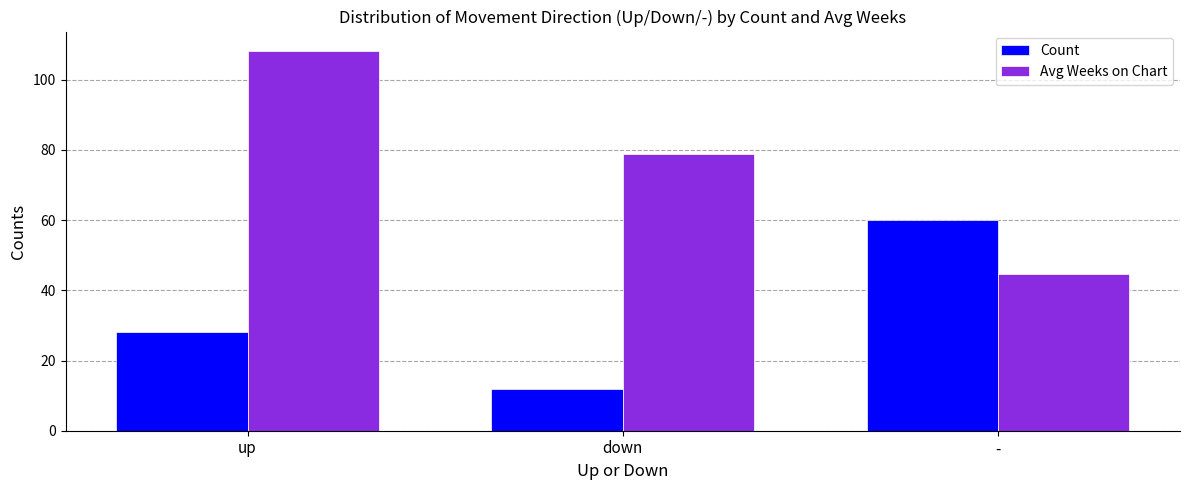

At which label is Avg Weeks on Chart closest to 76?

down